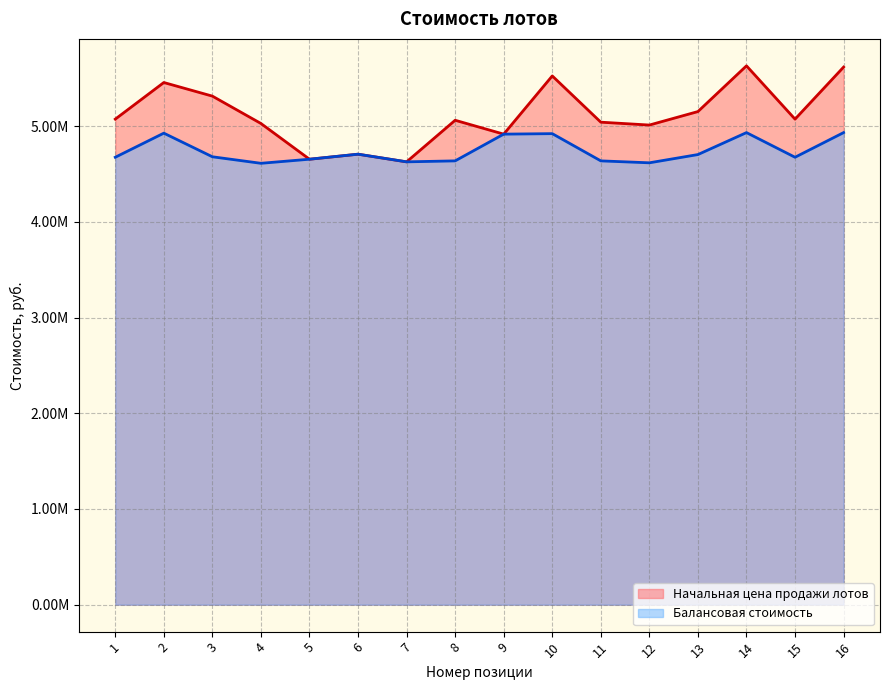

Is the value of Начальная цена продажи лотов at 5 greater than the value of Балансовая стоимость at 2?

No